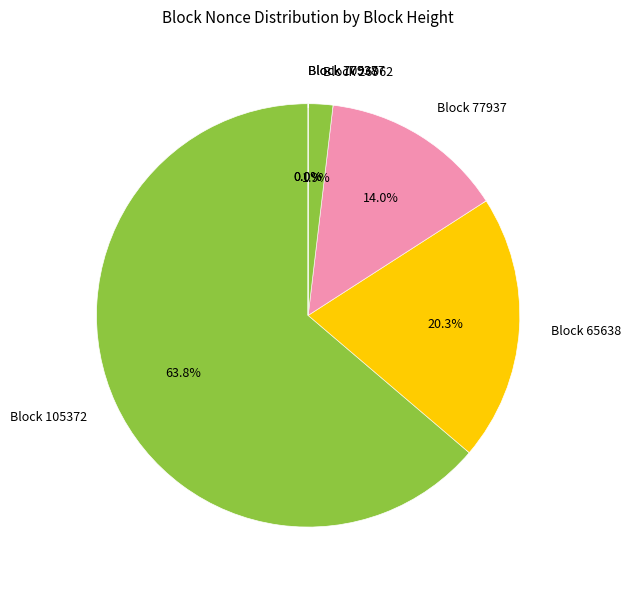

How many slices are in this pie chart?

8